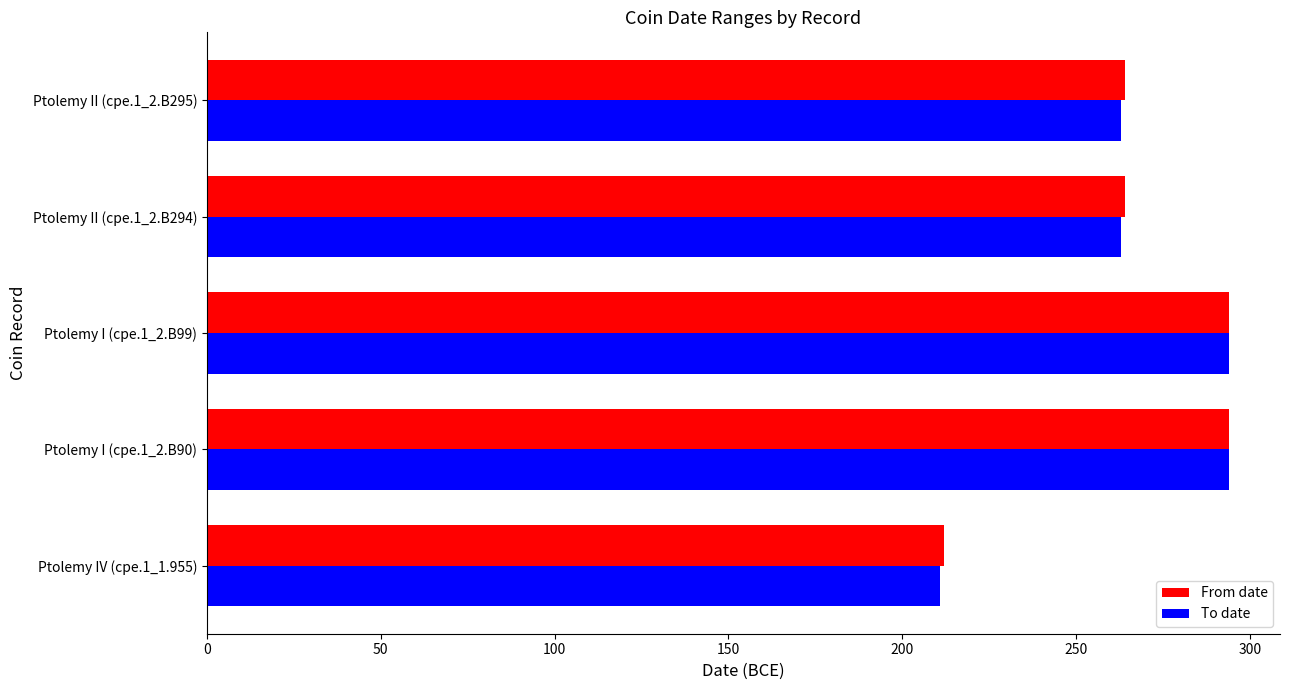

What is the lowest value of the From date series?

212